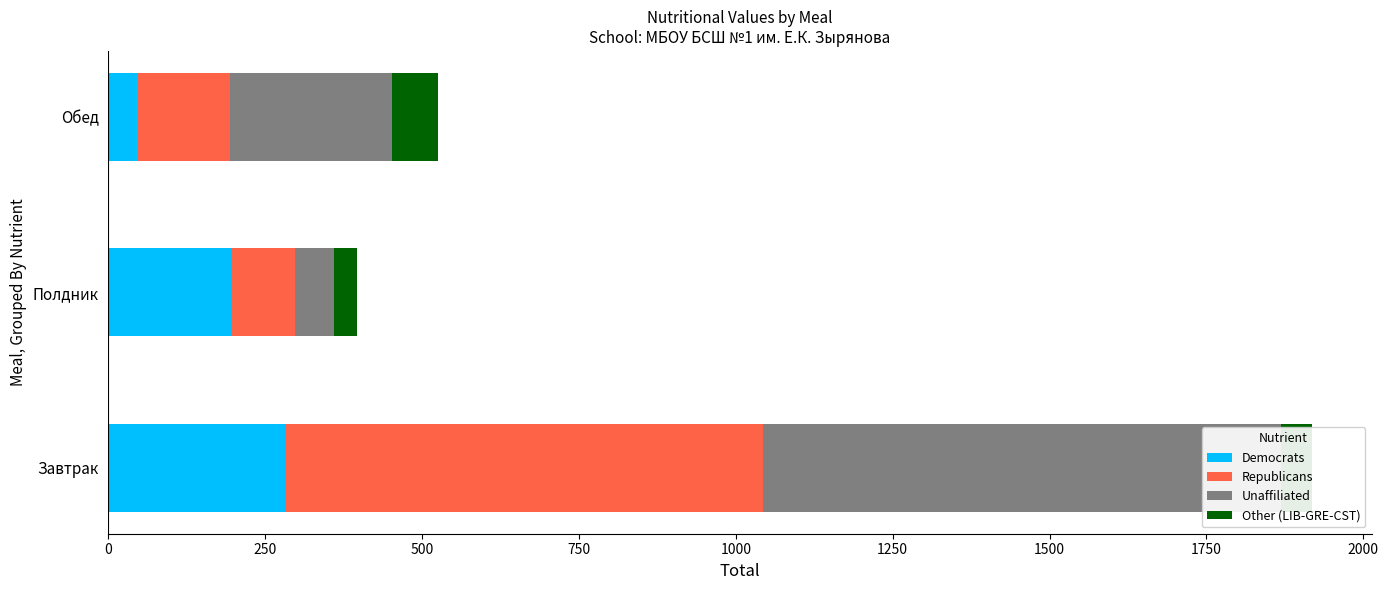

Which series changed the most between Завтрак and Полдник?

Unaffiliated